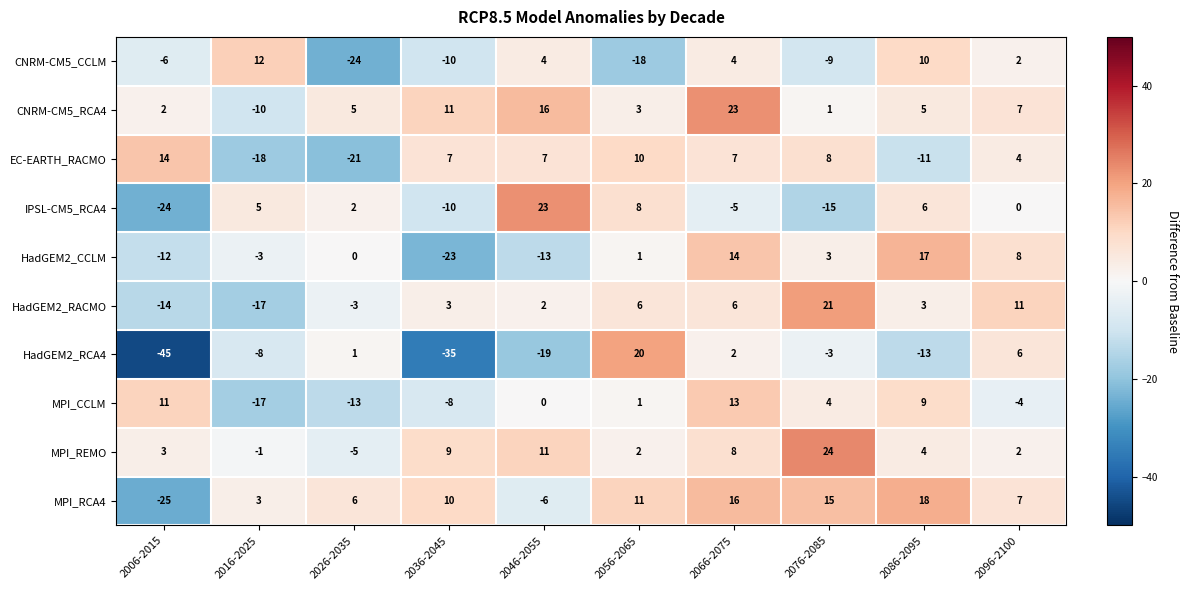

What is the difference between the highest and lowest values at 2036-2045?

46